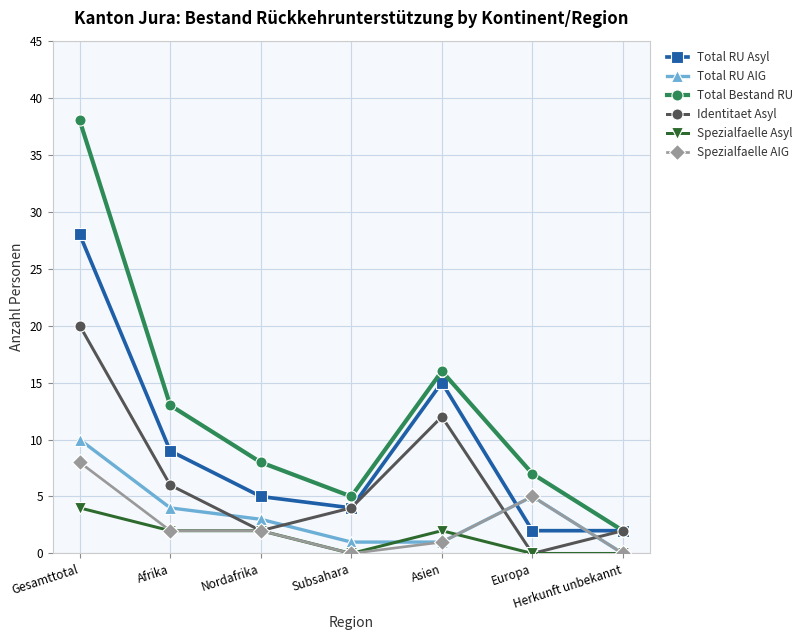

How many lines are shown in the chart?

6